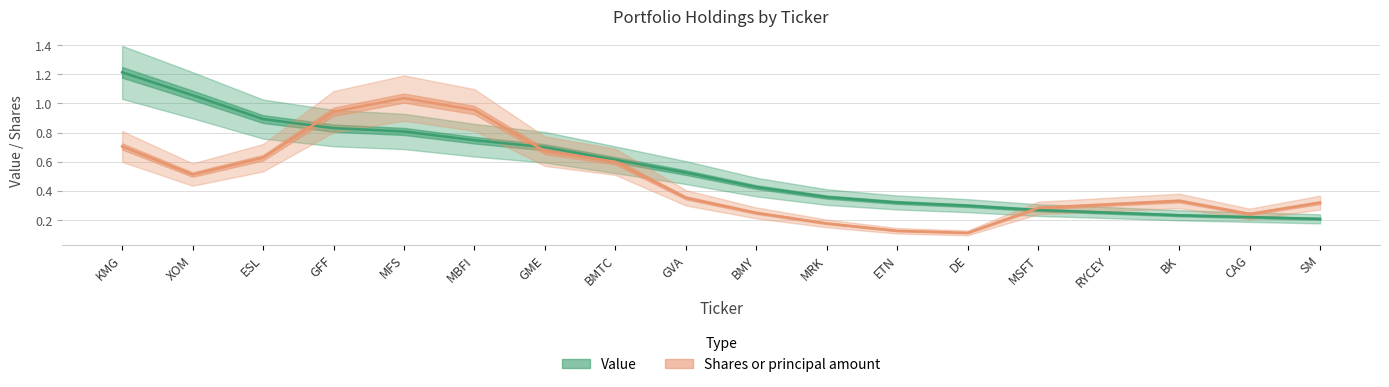

Which has a higher value, XOM or GVA?

XOM